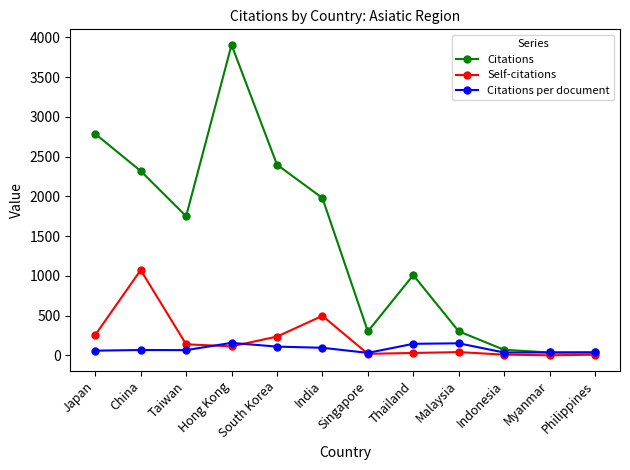

What are all the series names shown in the legend?

Citations, Self-citations, Citations per document